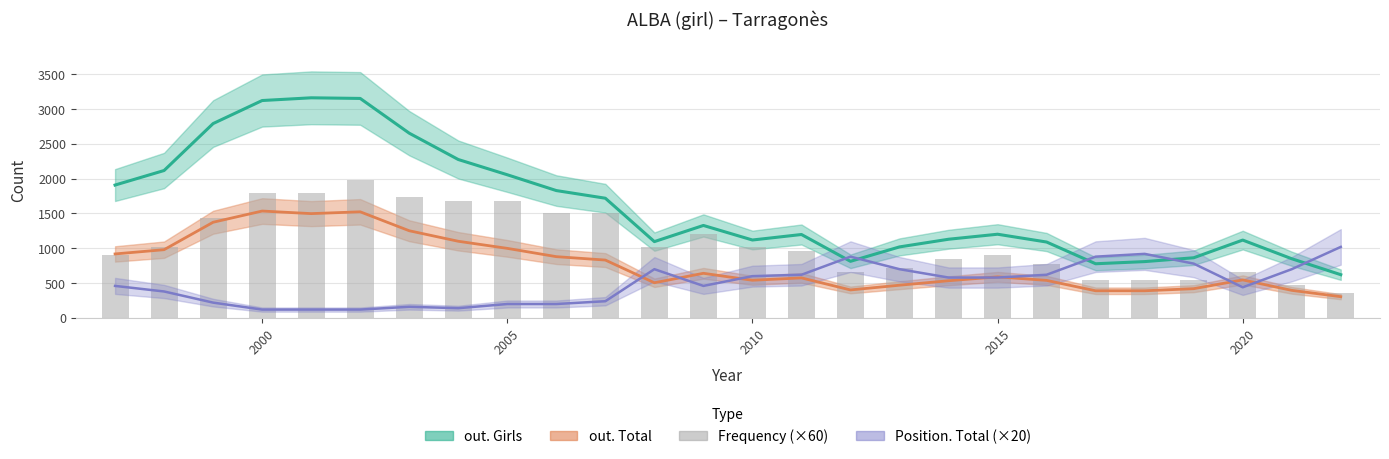

Are the bars grouped side by side (vs. stacked)?

No